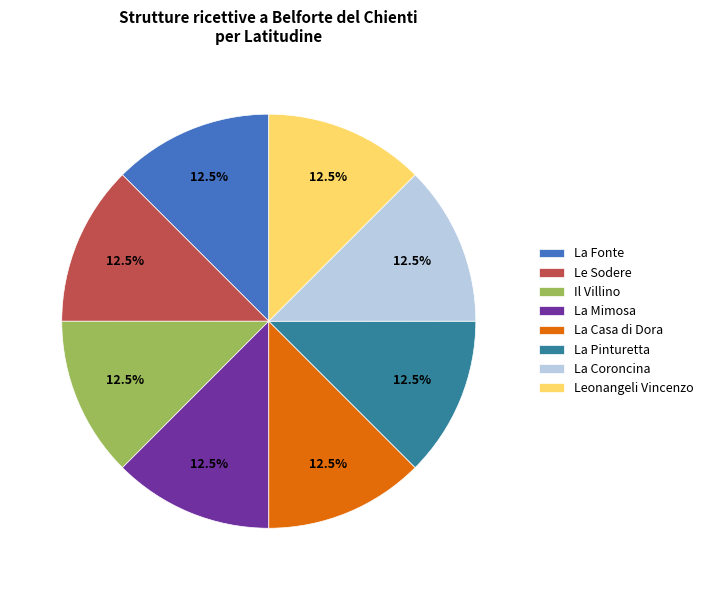

Is there any slice that represents more than half of the pie?

No